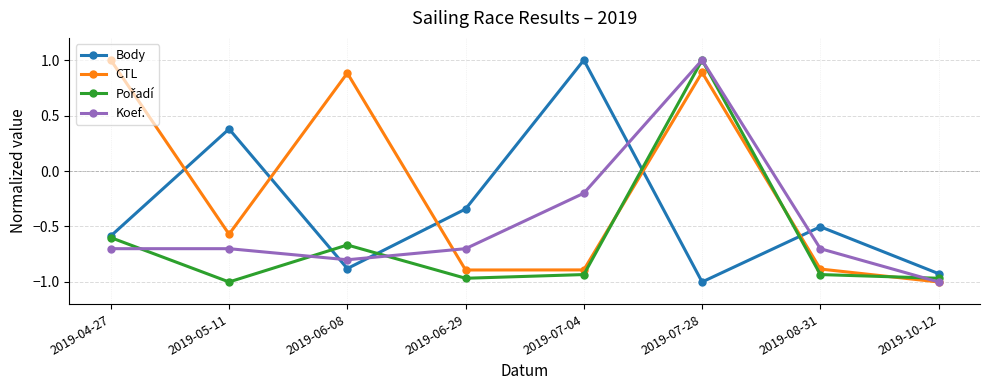

Where is Koef. nearest to the value 0?

2019-07-04